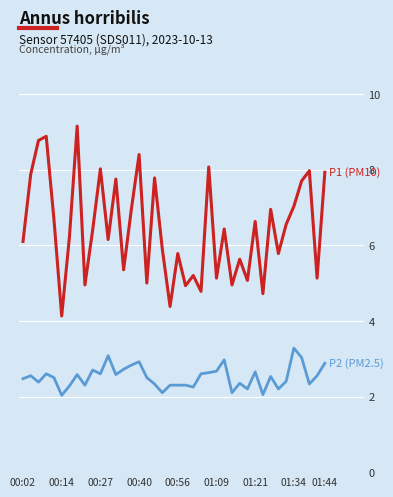

What is the smallest value displayed?

2.0